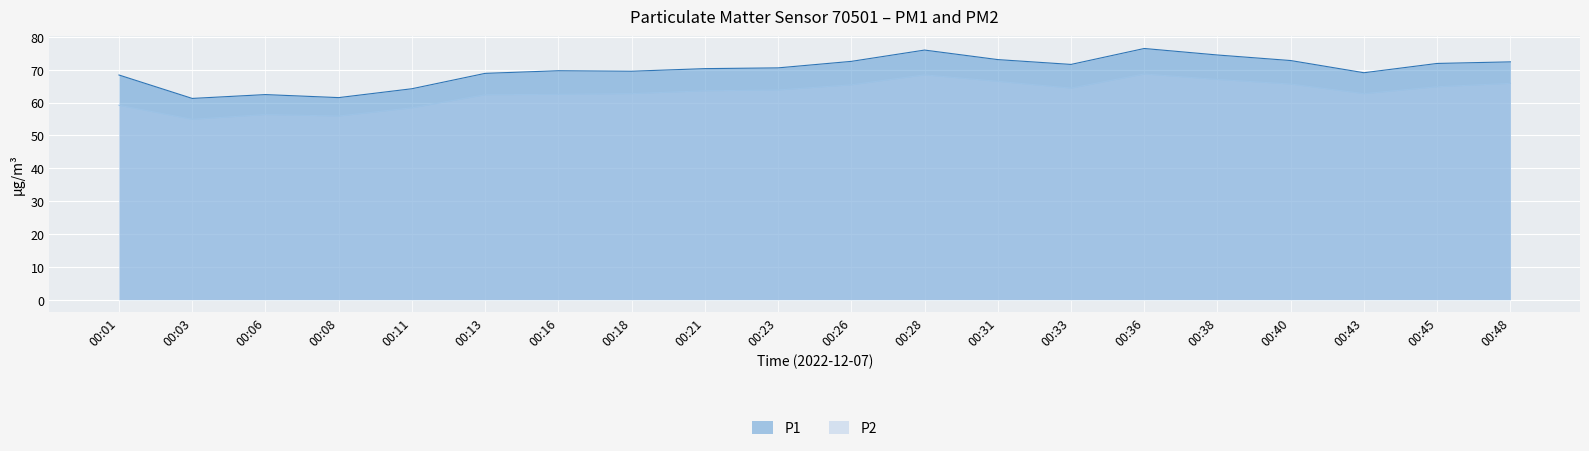

Does the chart display data point markers on the line(s)?

No